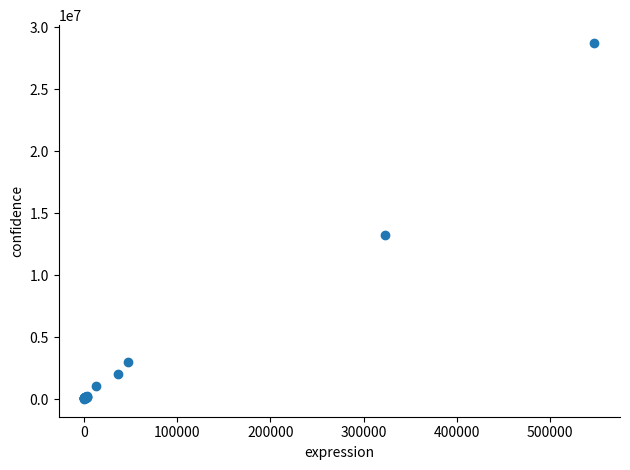

What Y value in the scatter plot is closest to 14373327?

13270216